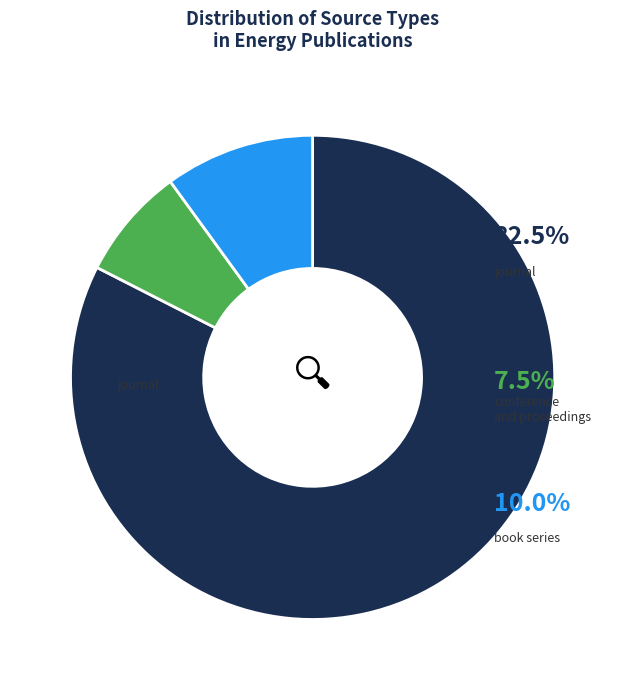

True or false: book series accounts for 10% of the total.

True